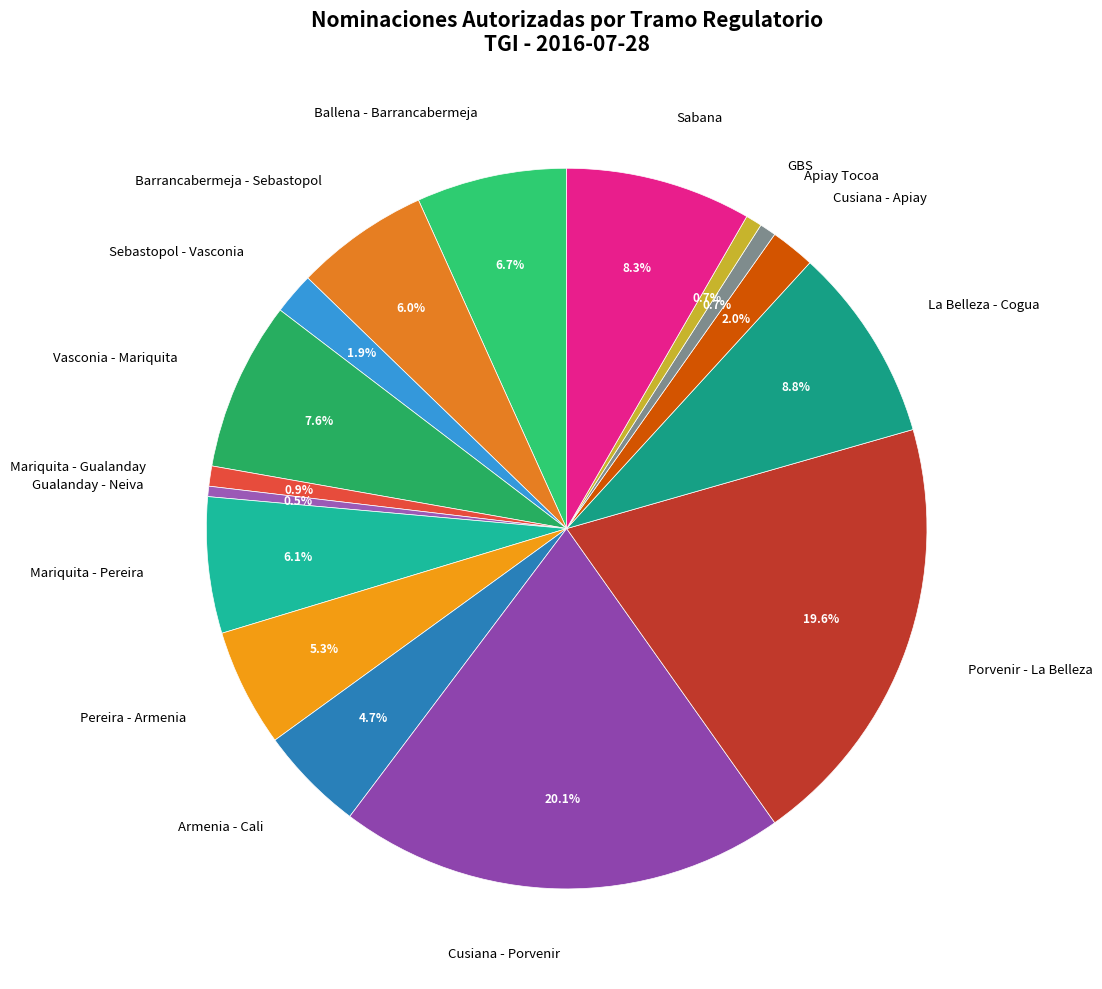

Is there any slice that represents more than half of the pie?

No